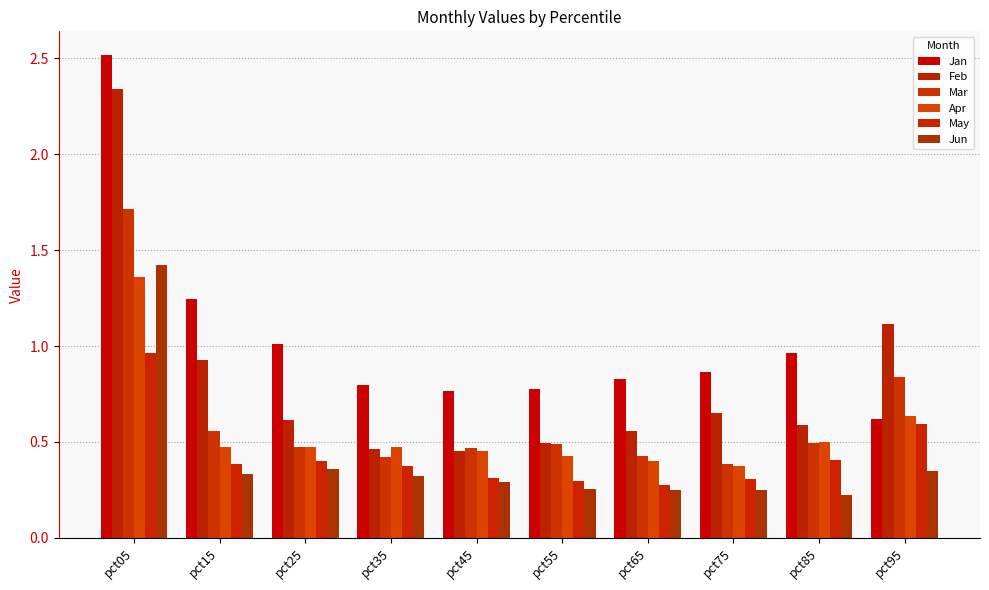

Is the value of Jan at pct15 greater than the value of May at pct95?

Yes